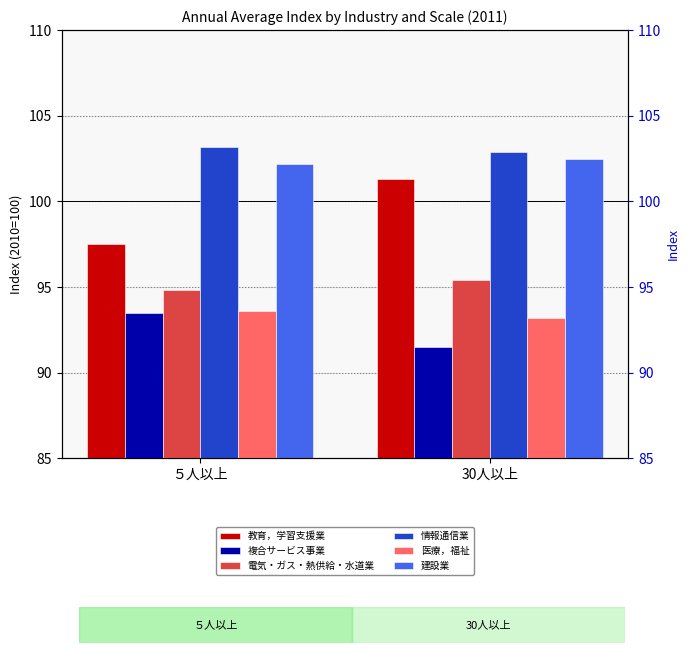

What is the label of the 1st bar from the right?

30人以上